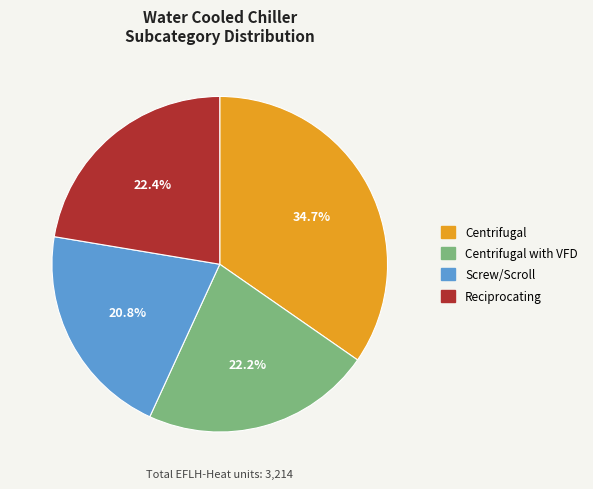

Is there a majority slice in this chart?

No